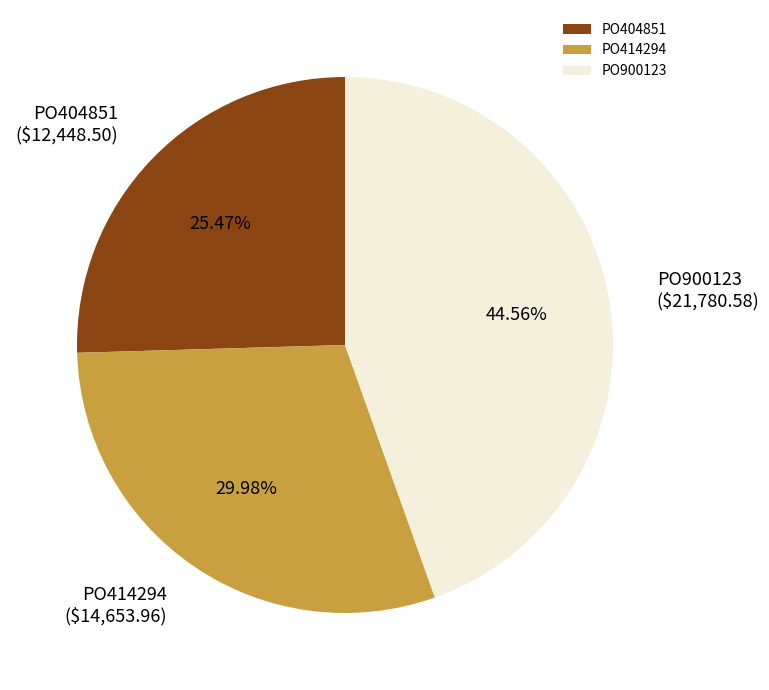

To the nearest percent, what is the average slice percentage?

33%